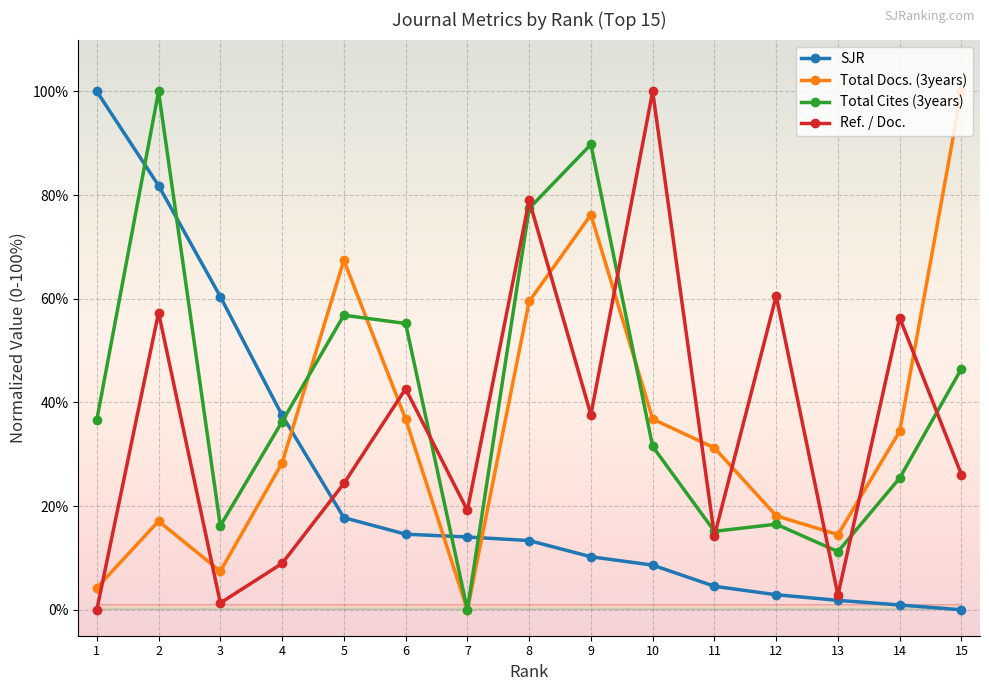

Read the Total Docs. (3years) value at 6.

36.8